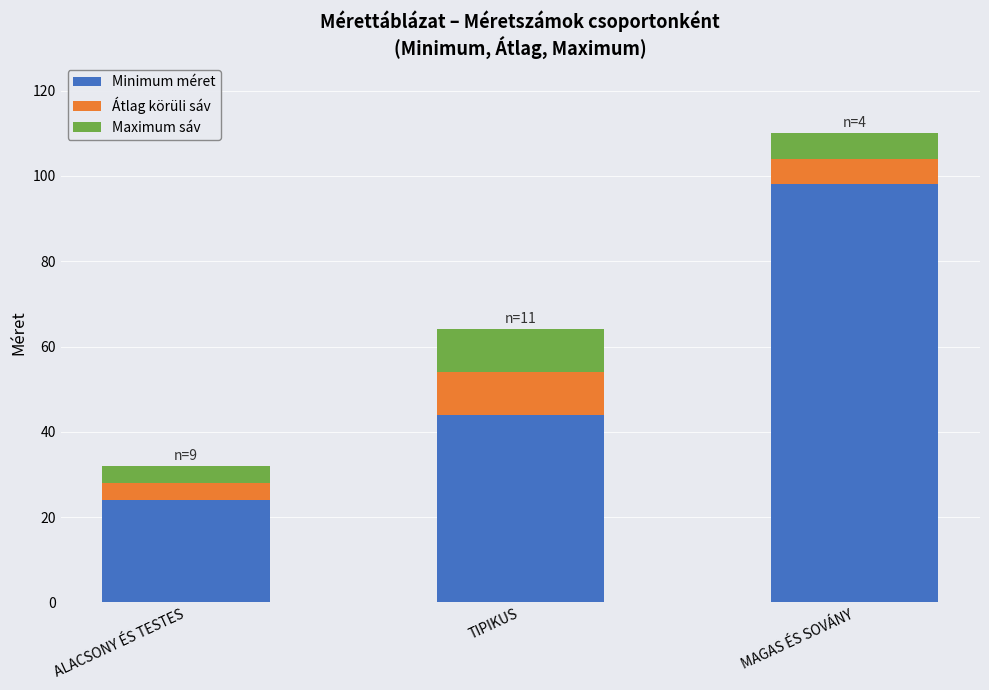

What is the average value of the Minimum méret series?

55